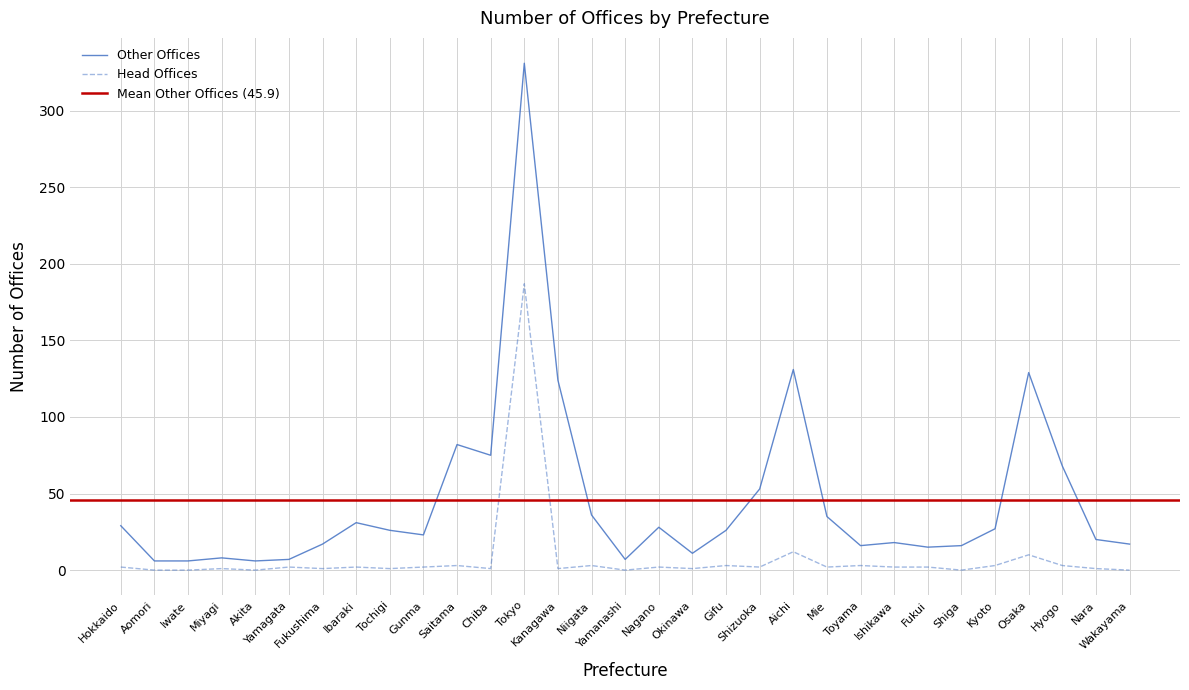

What is the spread (max minus min) of values at Niigata?

33